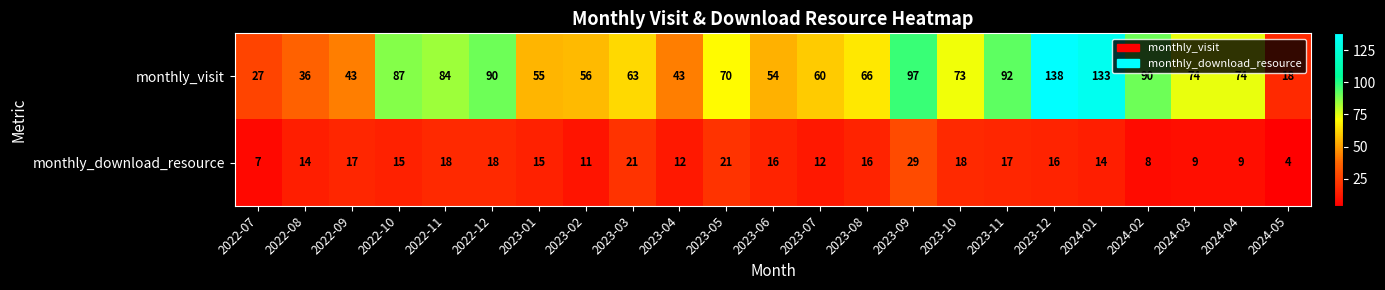

Between 2022-07 and 2024-03, which series saw the biggest shift?

monthly_visit